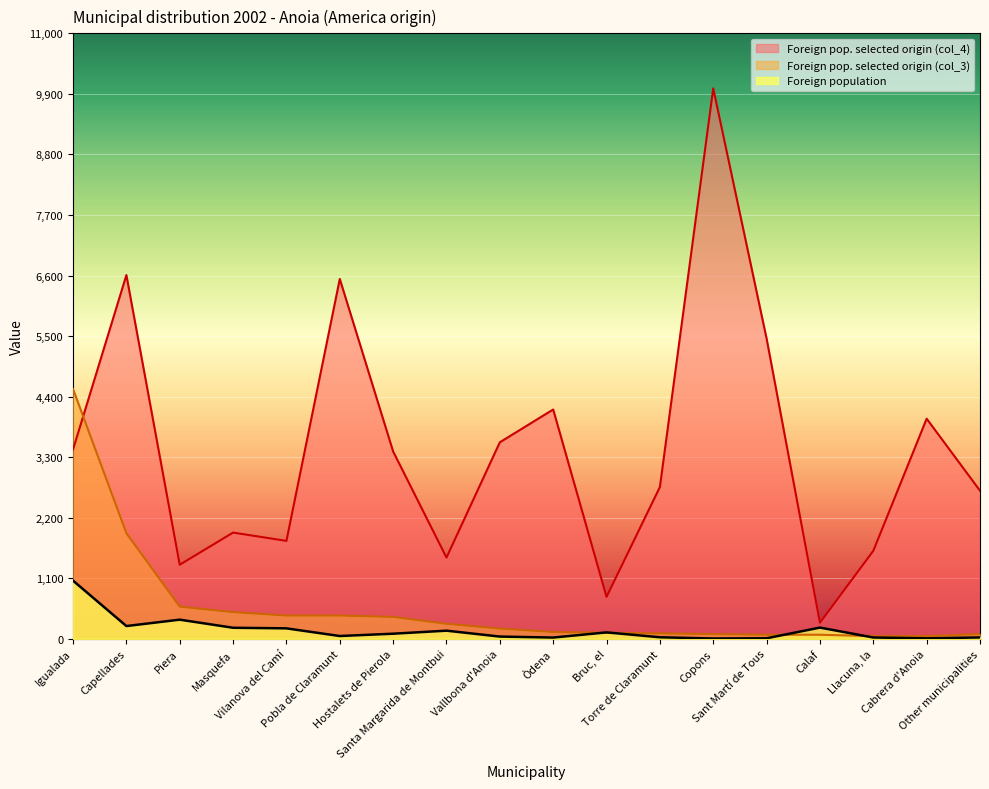

True or false: Foreign pop. selected origin (col_3) and Foreign population intersect in this chart.

True